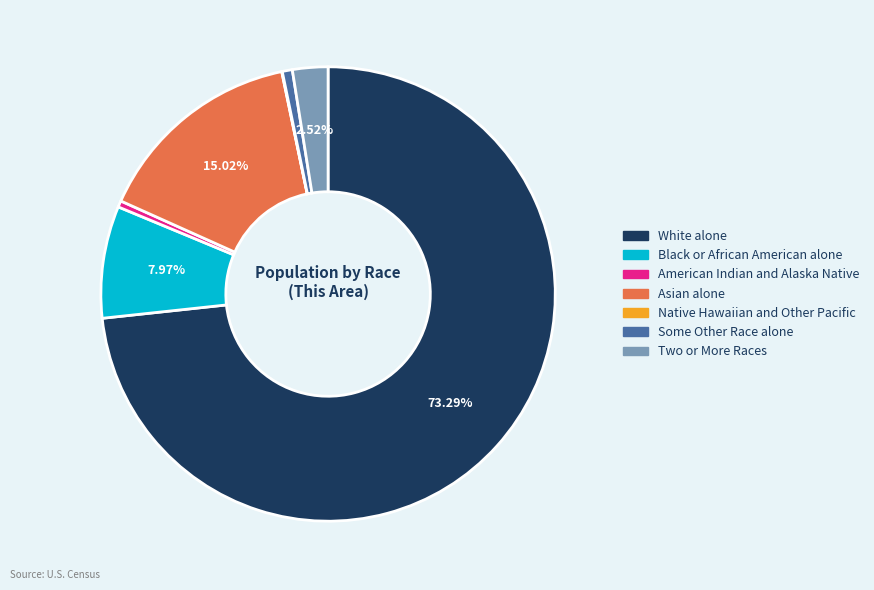

Between Asian alone and American Indian and Alaska Native, which is larger?

Asian alone